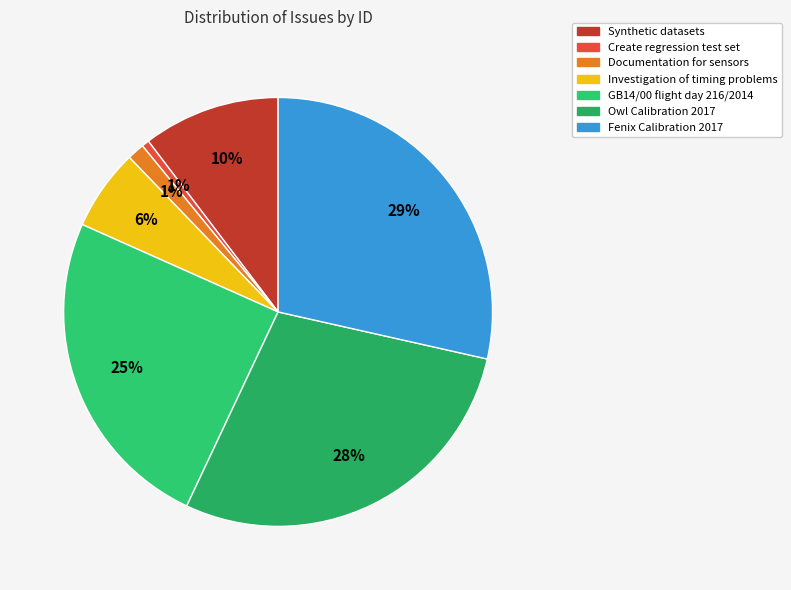

What portion of the pie excludes Investigation of timing problems?

93.9%